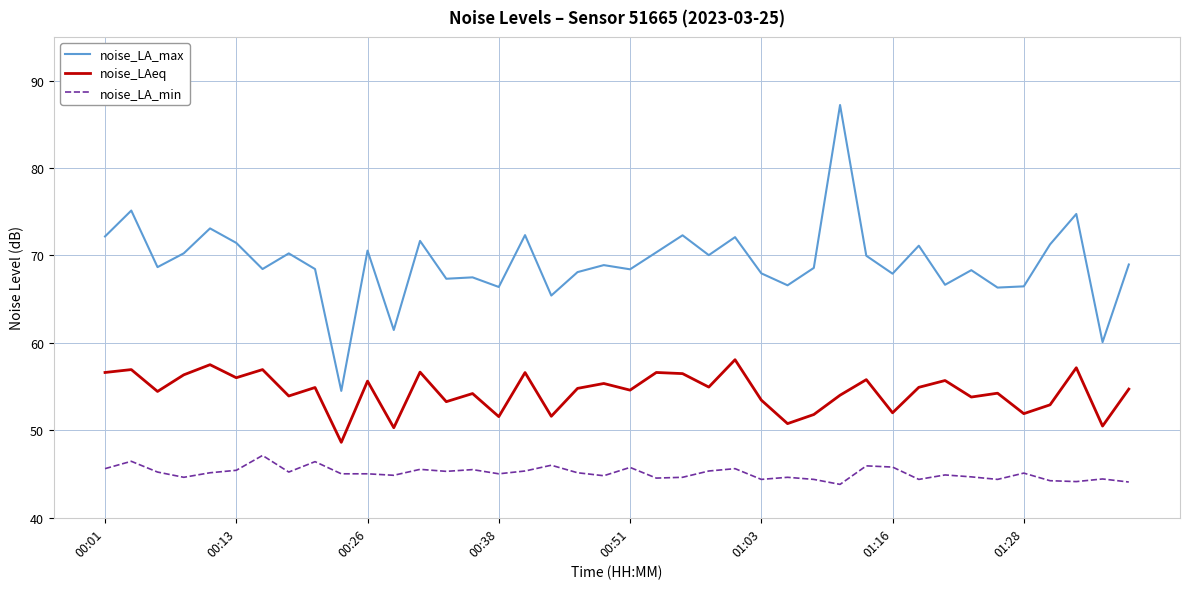

Which series has the widest spread of values?

noise_LA_max